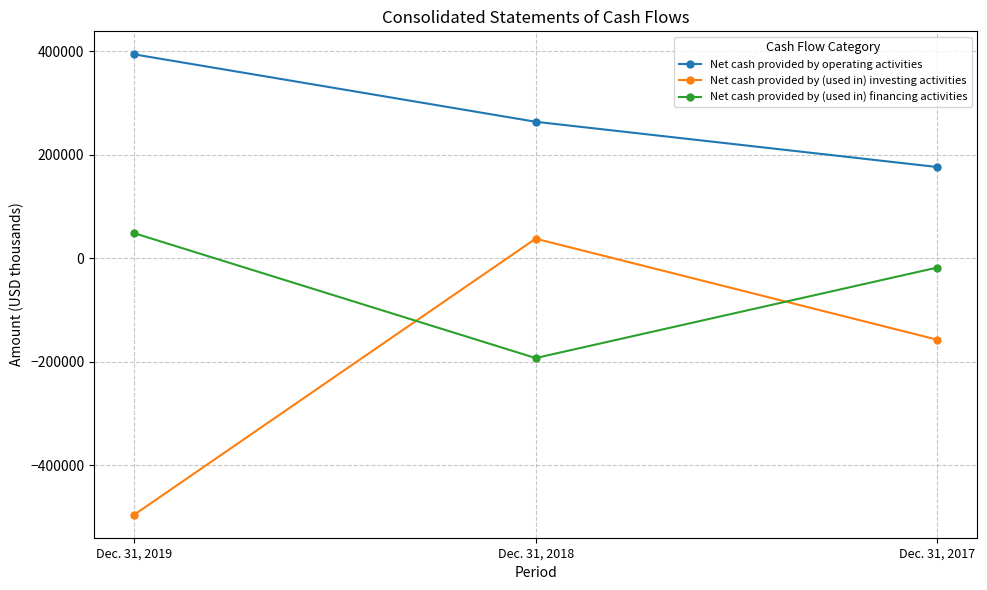

Reading left to right, transcribe all the data shown in this chart.

Net cash provided by operating activities: 393733	263445	176053
Net cash provided by (used in) investing activities: -495956	37495	-157641
Net cash provided by (used in) financing activities: 48083	-193211	-18412